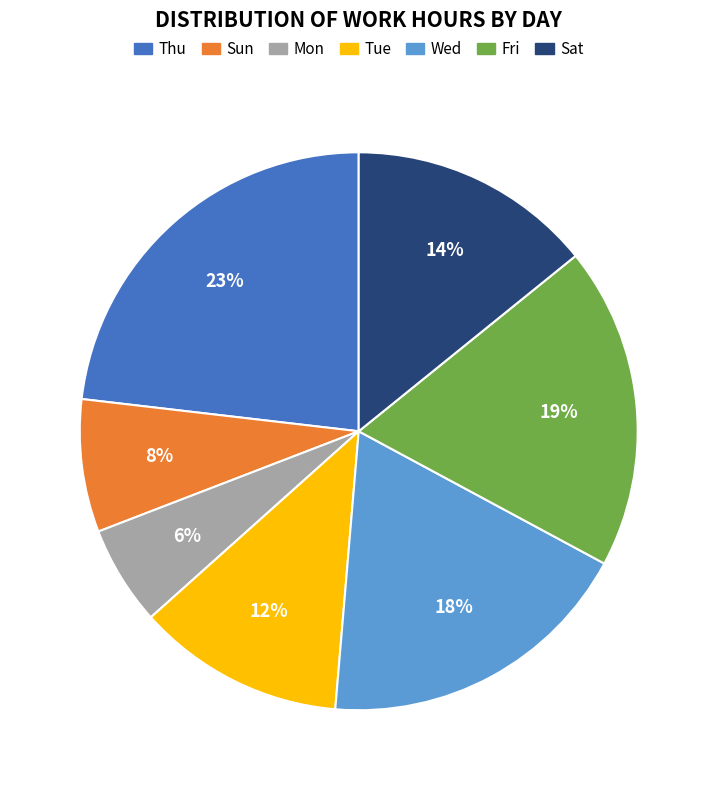

Does any single category account for the majority?

No